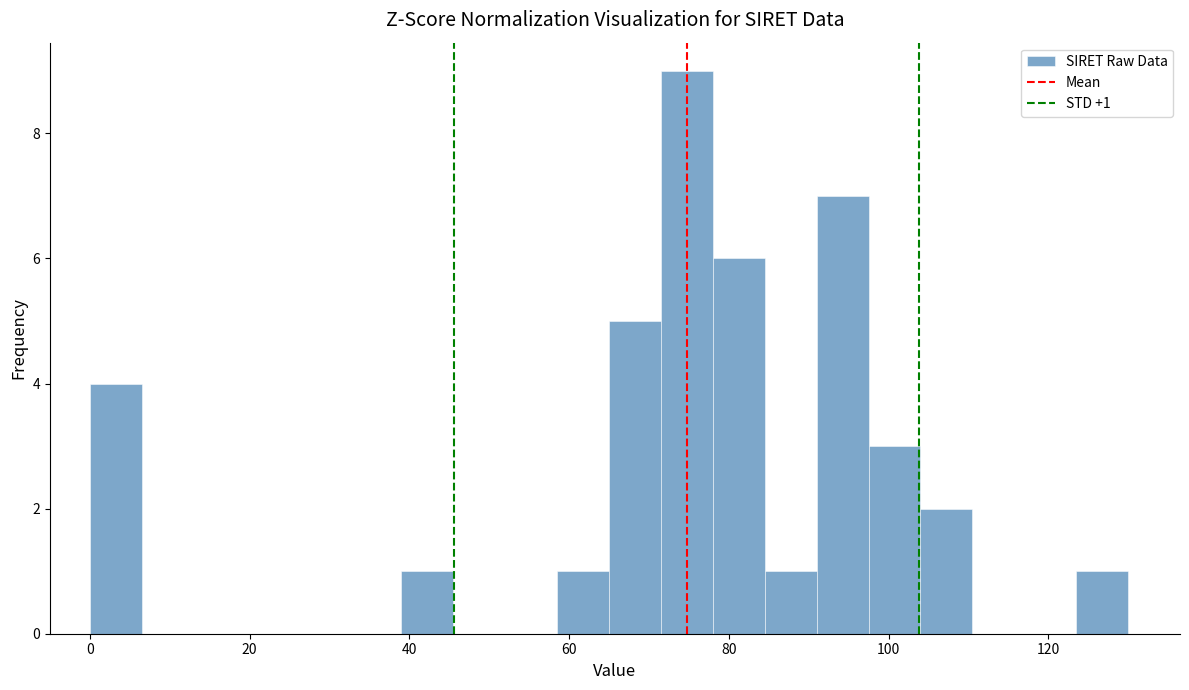

Read against the x-axis, roughly where is the centre of the tallest bar?

74